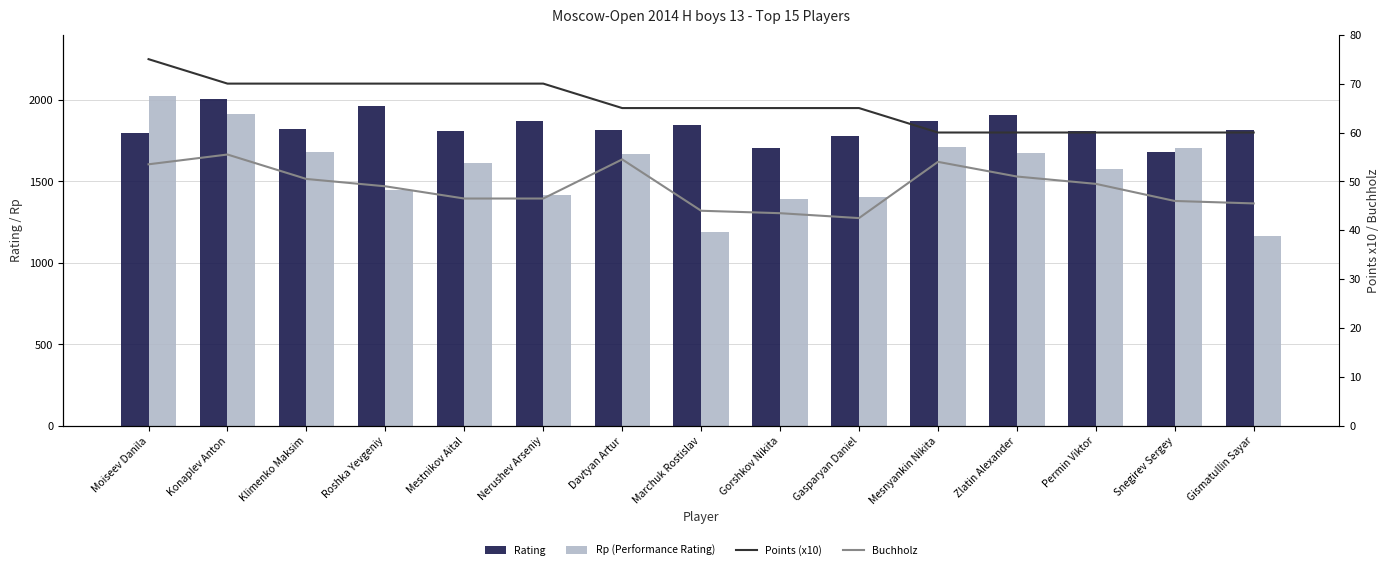

Which series changed the most between Moiseev Danila and Roshka Yevgeniy?

Rp (Performance Rating)